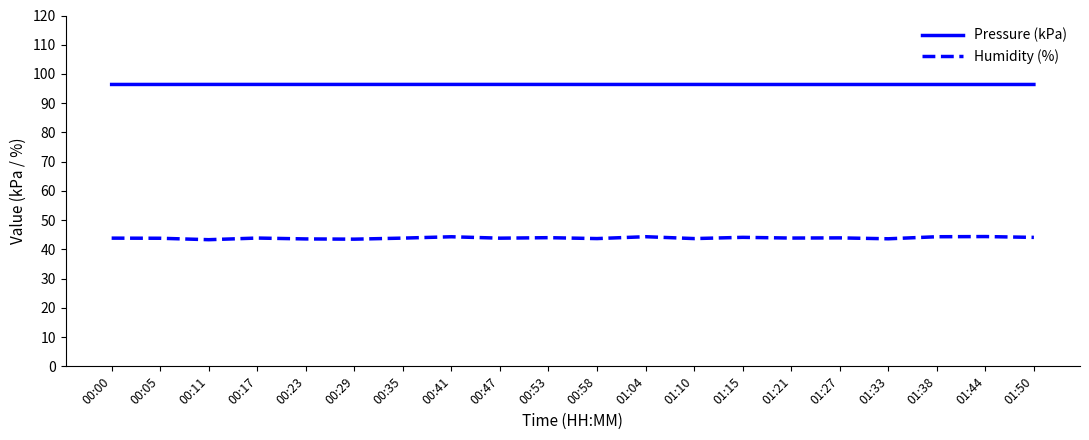

True or false: Pressure (kPa) and Humidity (%) cross at least once.

False